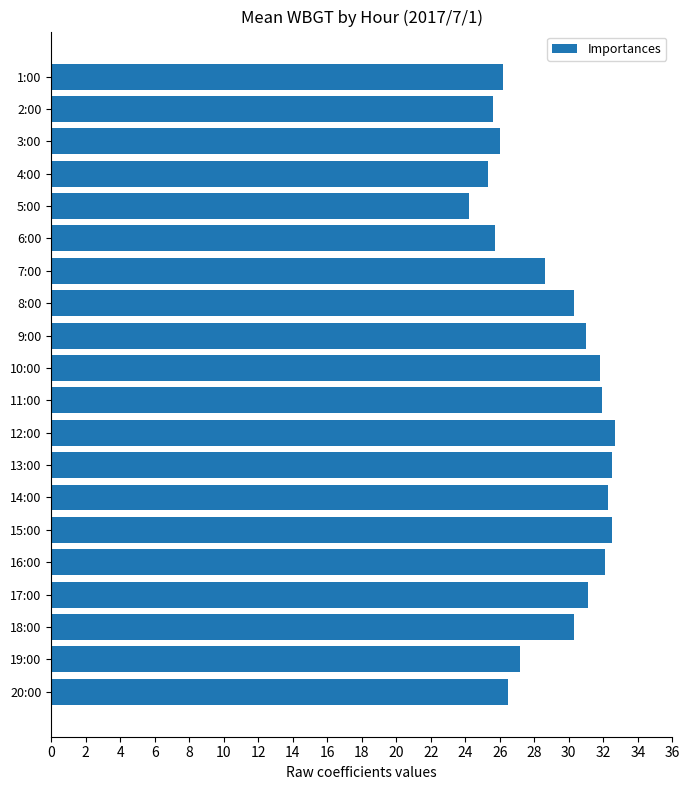

What is the label of the 14th bar from the bottom?

7:00